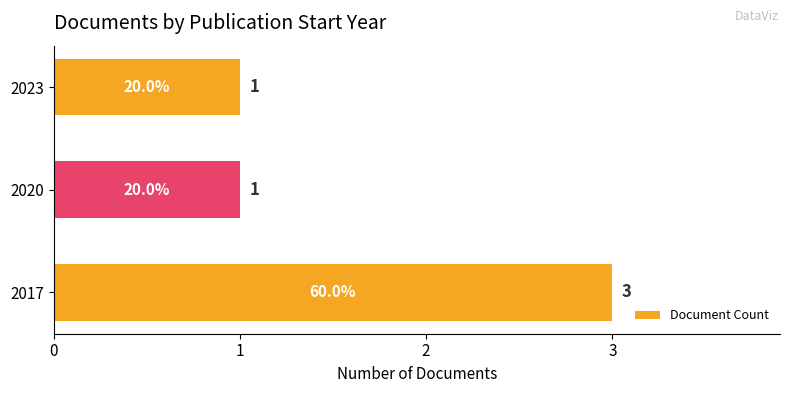

Between 2020 and 2017, which is larger?

2017